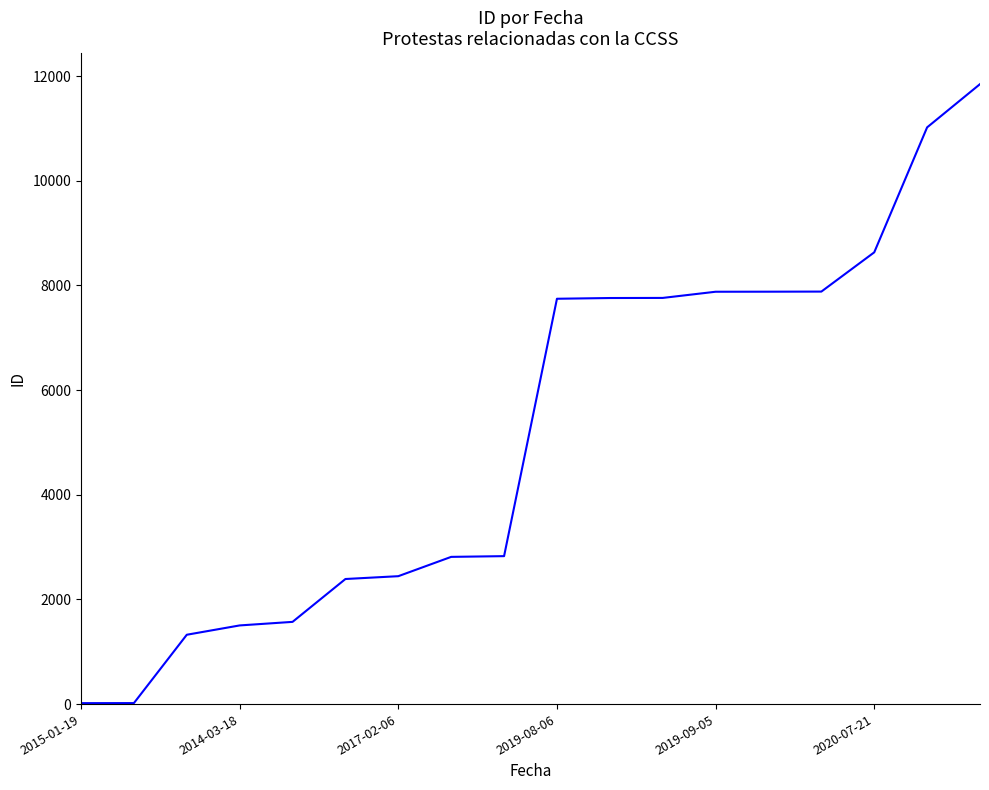

What is the maximum value shown in the chart?

11846